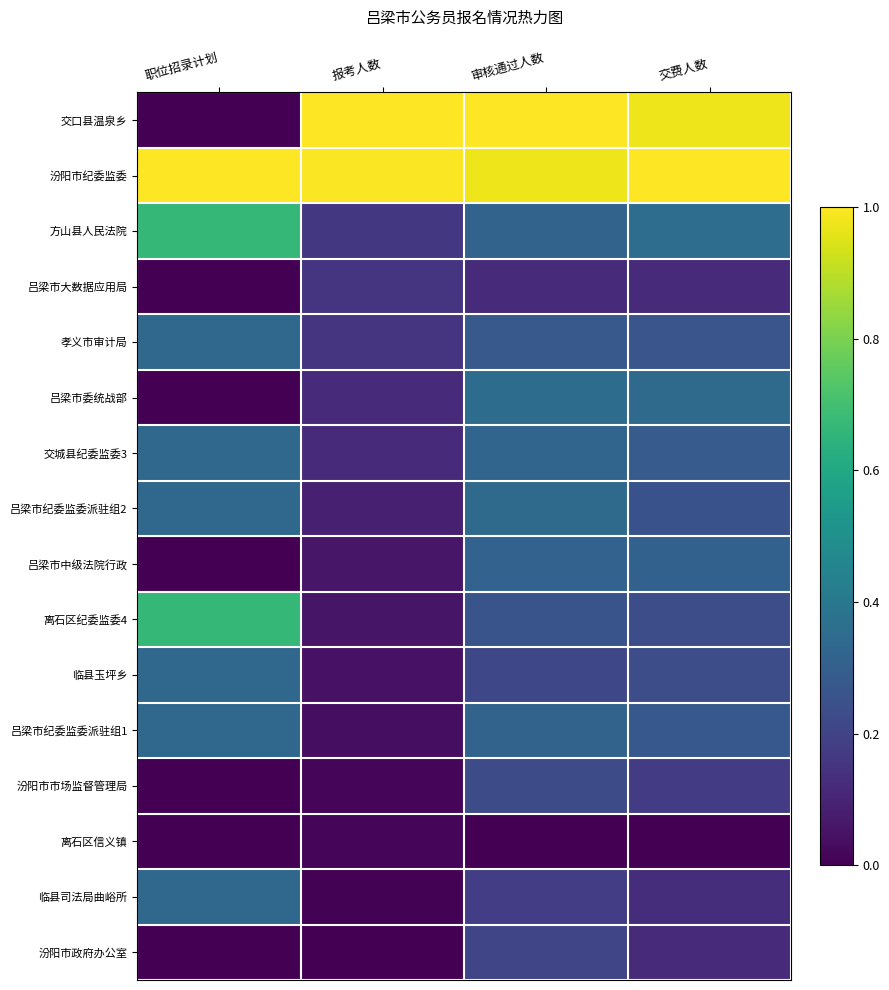

At 审核通过人数, list the series in order from smallest to largest.

离石区信义镇, 吕梁市大数据应用局, 临县司法局曲峪所, 汾阳市政府办公室, 临县玉坪乡, 汾阳市市场监督管理局, 离石区纪委监委4, 孝义市审计局, 吕梁市中级法院行政, 方山县人民法院, 吕梁市纪委监委派驻组1, 交城县纪委监委3, 吕梁市纪委监委派驻组2, 吕梁市委统战部, 汾阳市纪委监委, 交口县温泉乡